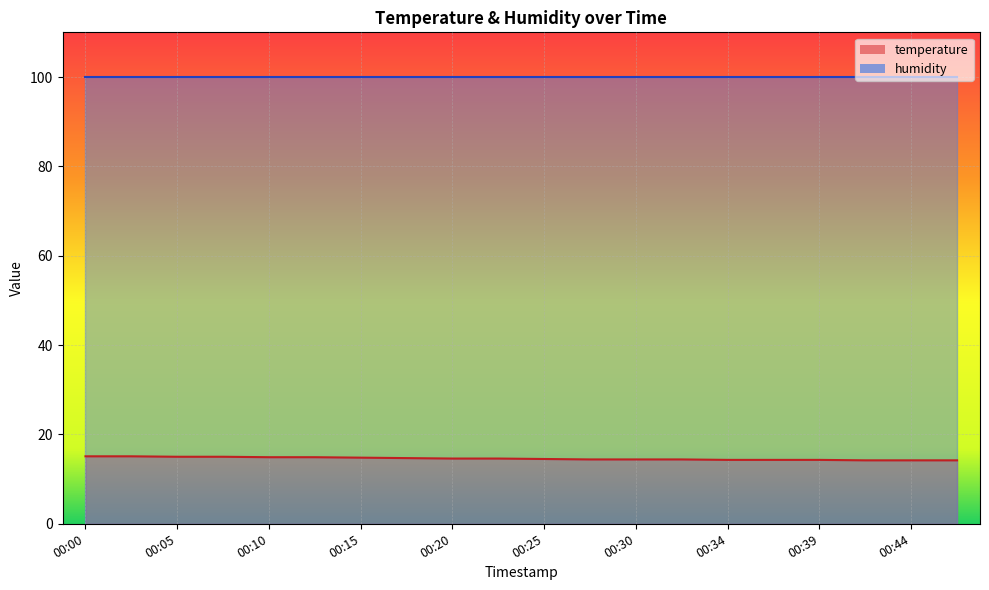

List the labels in order of value, largest first.

00:00, 00:03, 00:05, 00:08, 00:10, 00:12, 00:15, 00:17, 00:20, 00:22, 00:25, 00:27, 00:30, 00:32, 00:34, 00:37, 00:39, 00:42, 00:44, 00:47